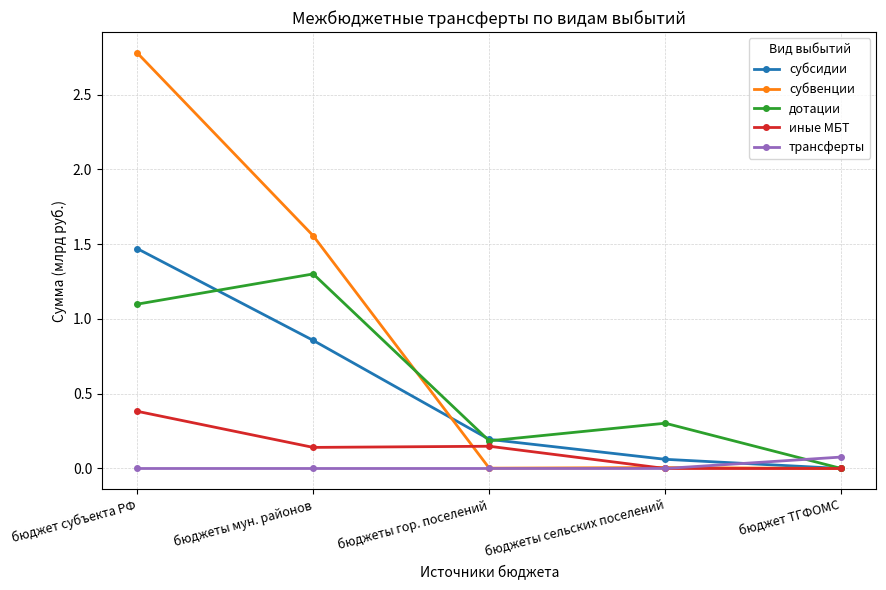

Where is the first local maximum for субвенции?

бюджеты сельских поселений